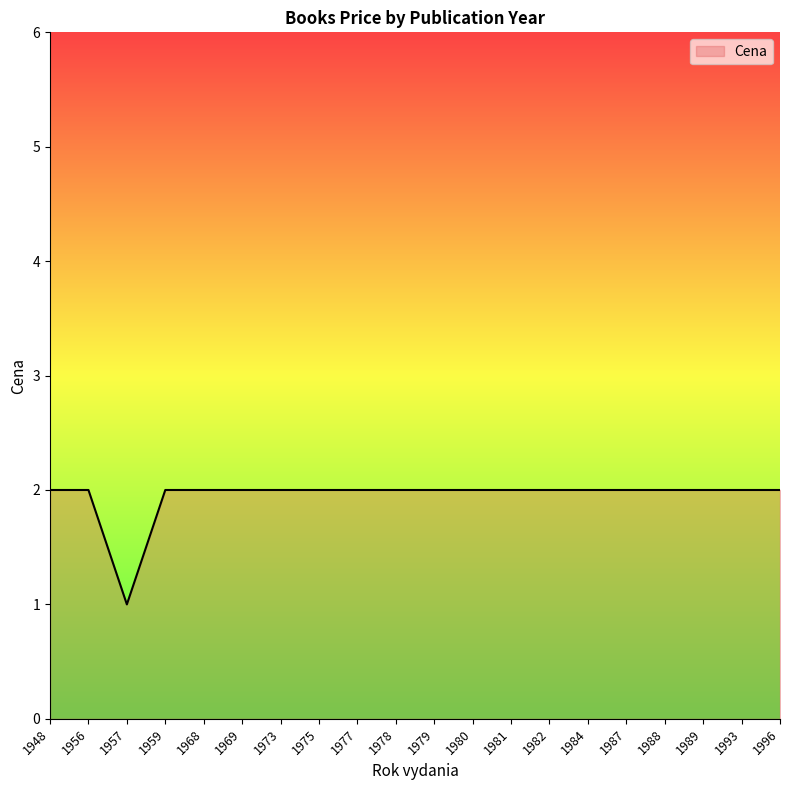

How many lines are shown in the chart?

1